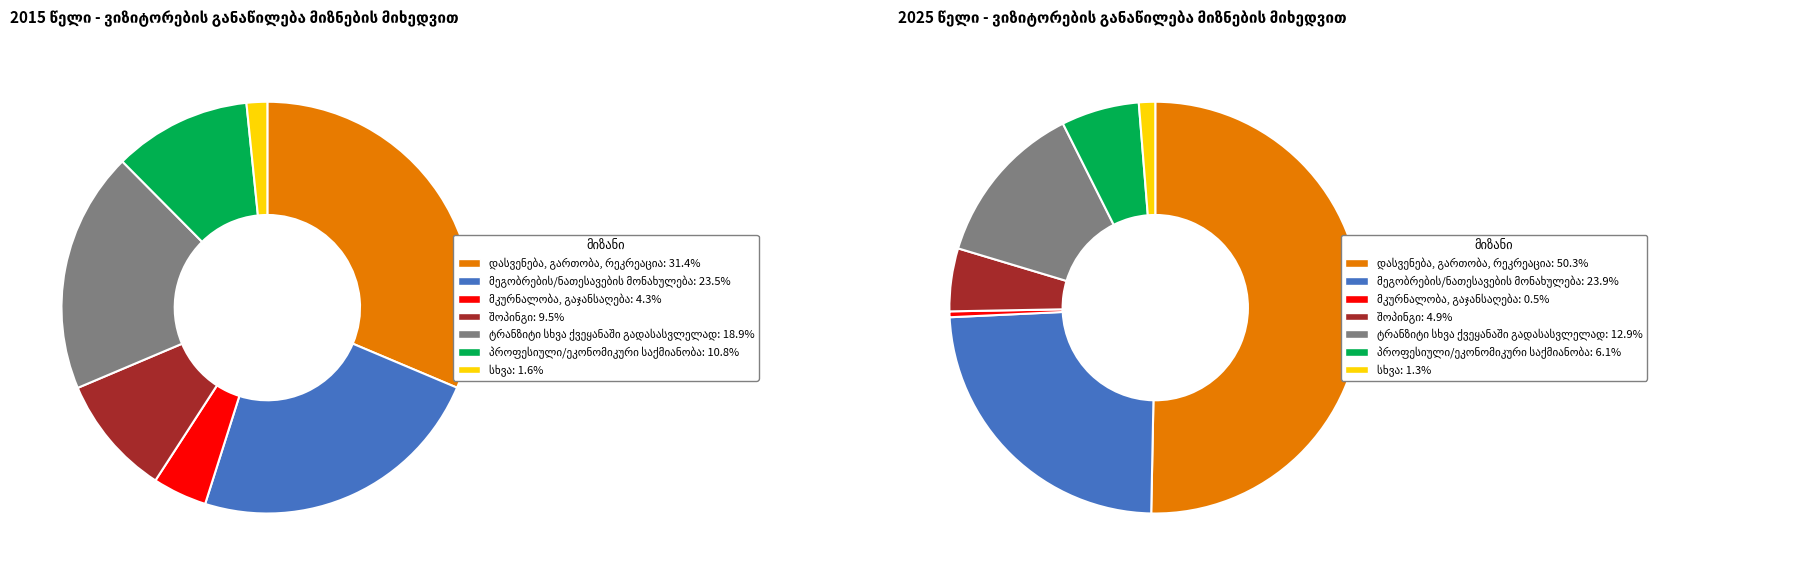

What is the total percentage of 4 and 5?

29.7%